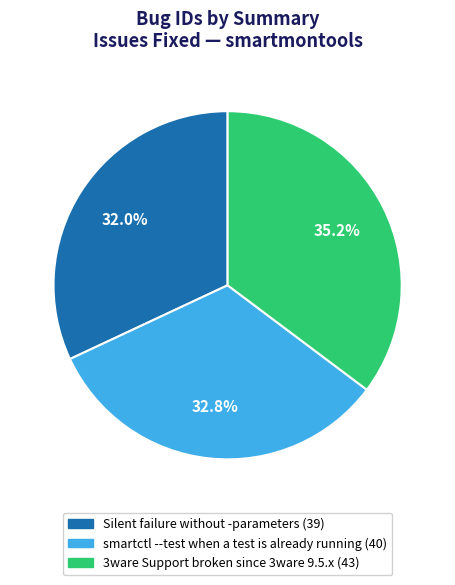

How many segments does this pie chart have?

3